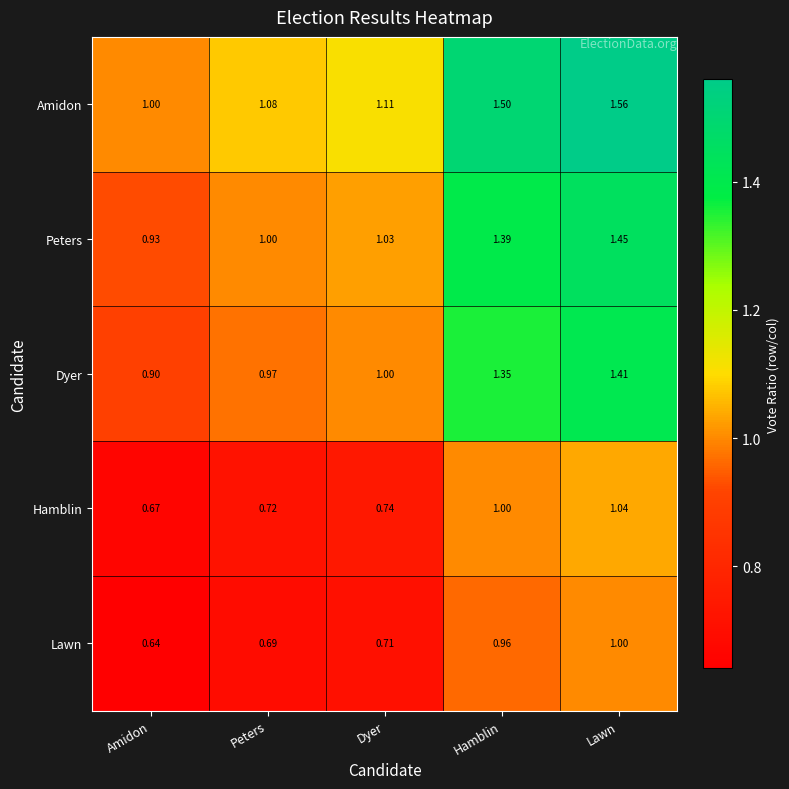

Count the number of categories in the chart.

5